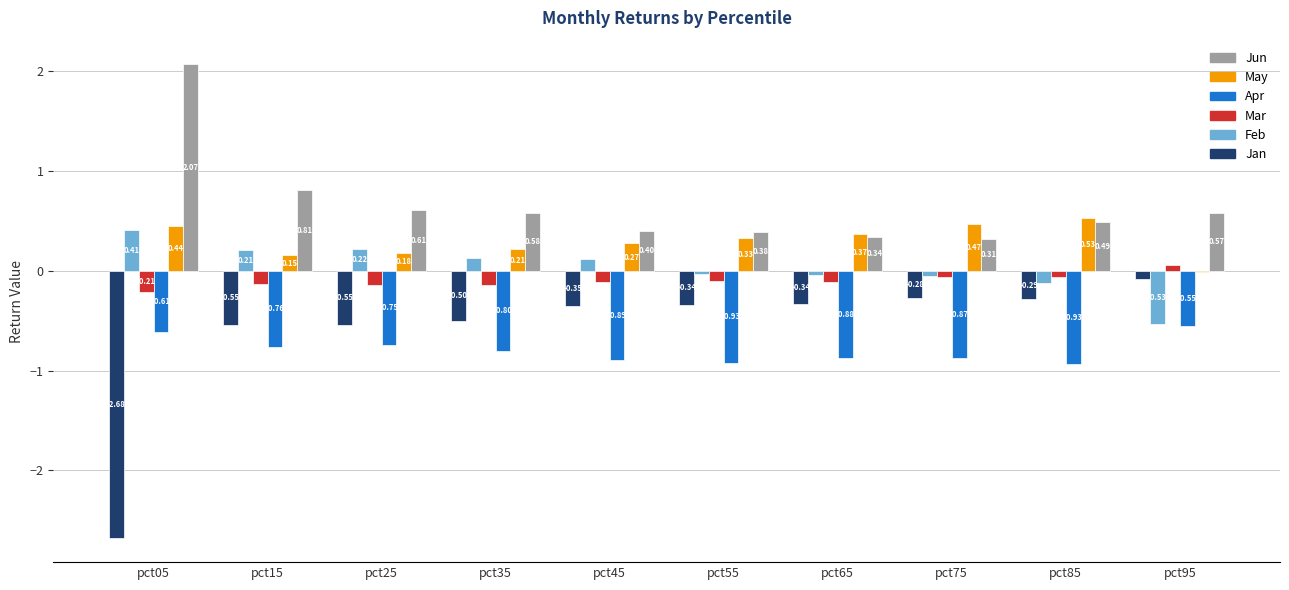

What is the sum of all Jun values?

6.6